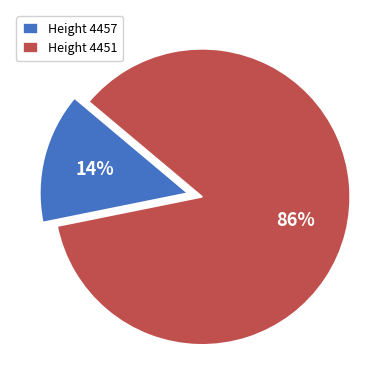

Is there any slice that represents more than half of the pie?

Yes